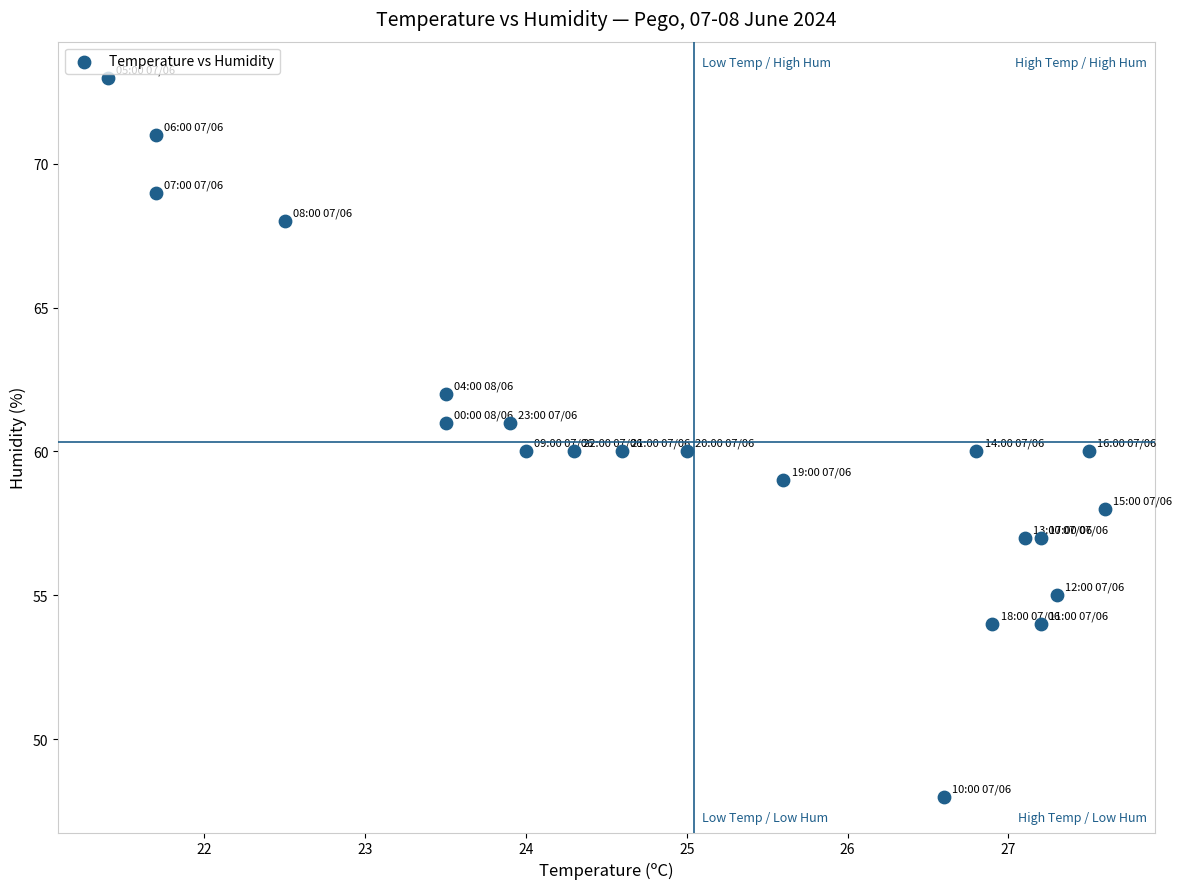

What is the range of Y values (max minus min)?

25